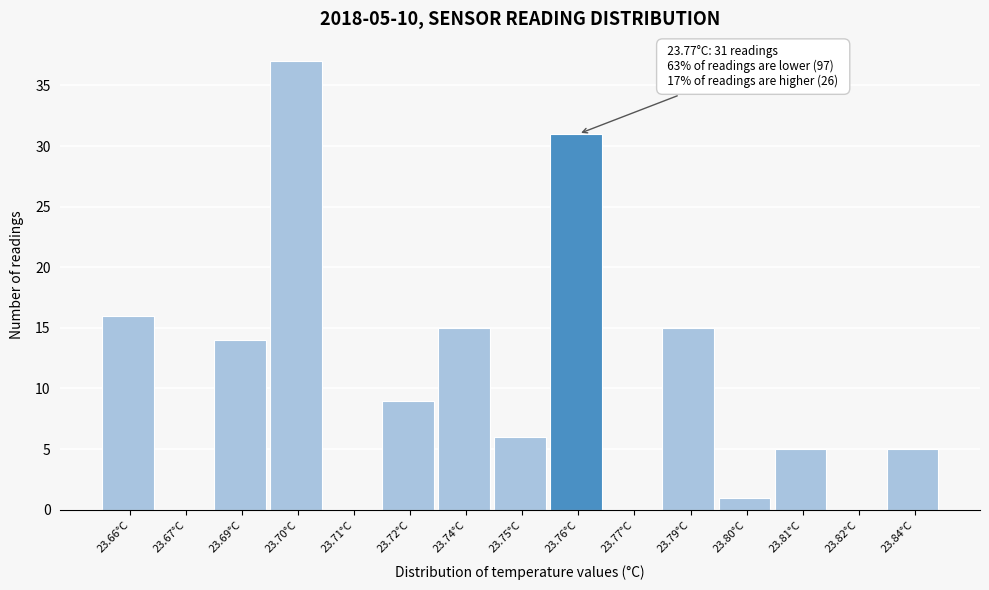

Reading left to right, transcribe all the data shown in this chart.

23.66°C=16	23.67°C=0	23.69°C=14	23.70°C=37	23.71°C=0	23.72°C=9	23.74°C=15	23.75°C=6	23.76°C=31	23.77°C=0	23.79°C=15	23.80°C=1	23.81°C=5	23.82°C=0	23.84°C=5